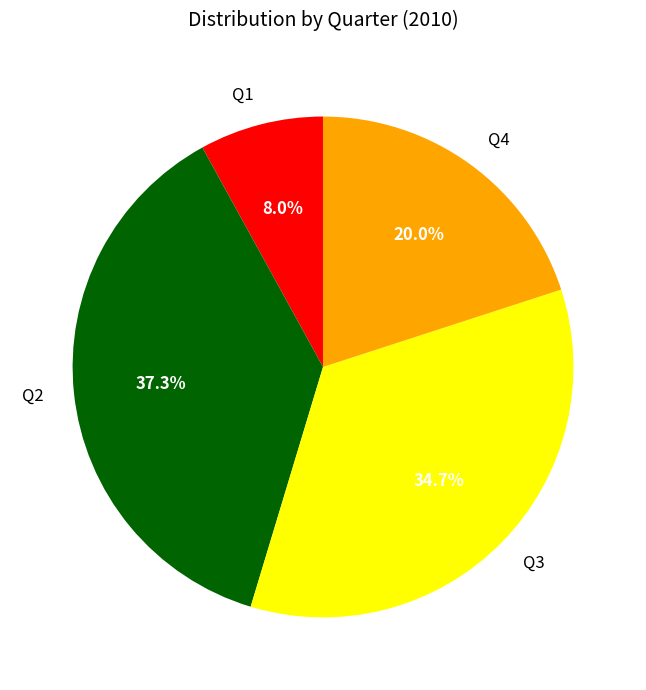

Is there a majority slice in this chart?

No